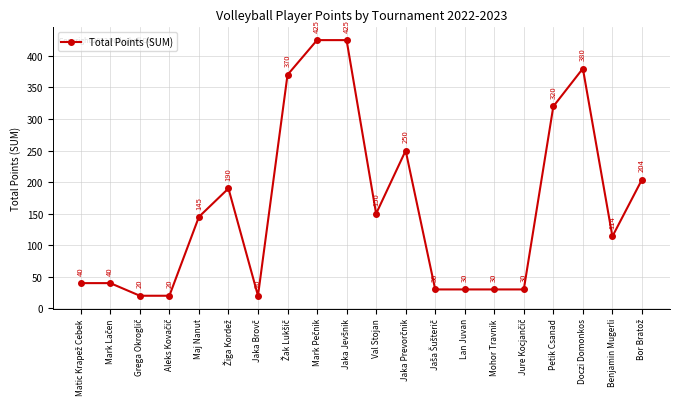

What is the value of the 12th point from the left?

250